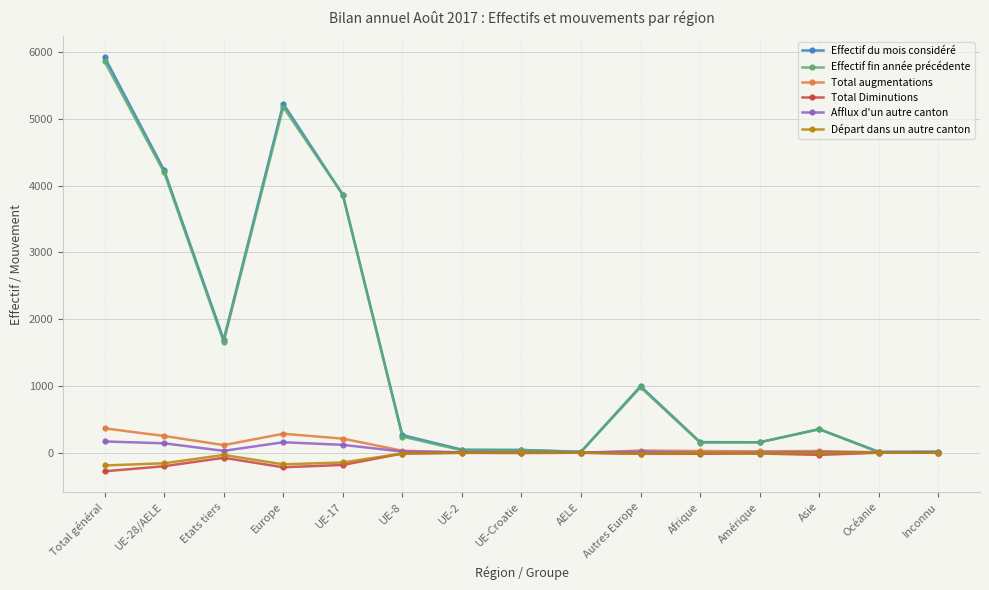

What is the value of the Effectif fin année précédente point at the 7th from the left?

36